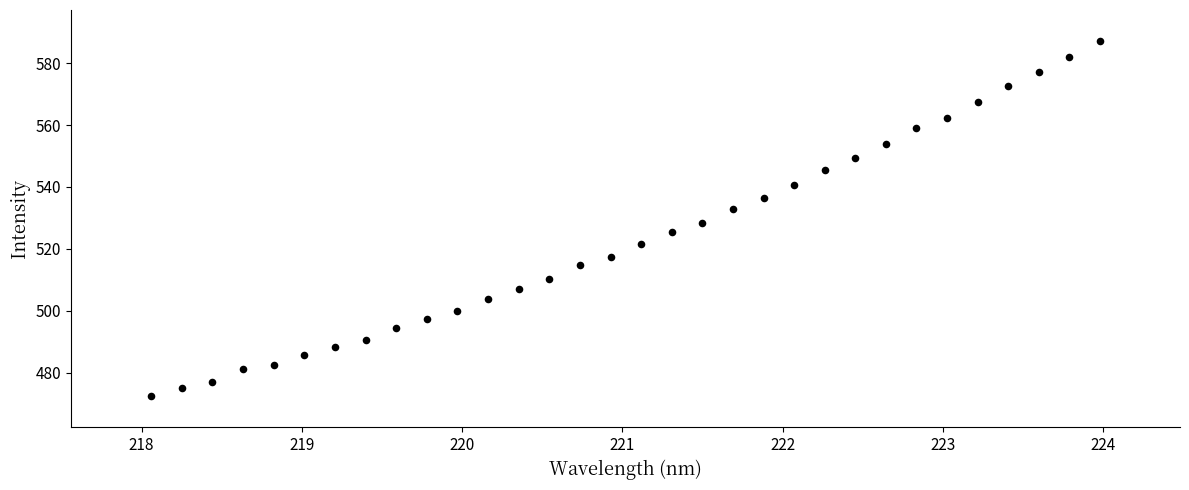

What is the range of X values (max minus min)?

5.9